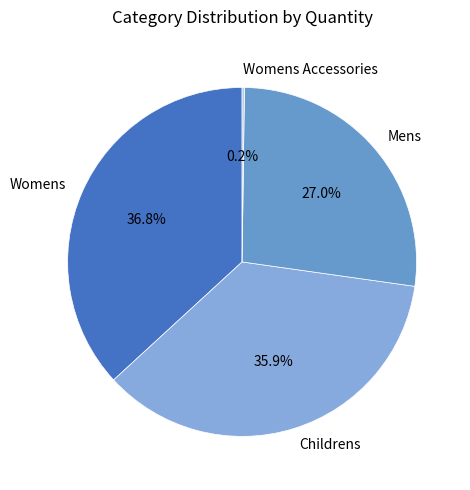

Approximately how many times larger is the value at Childrens compared to Womens?

1.0